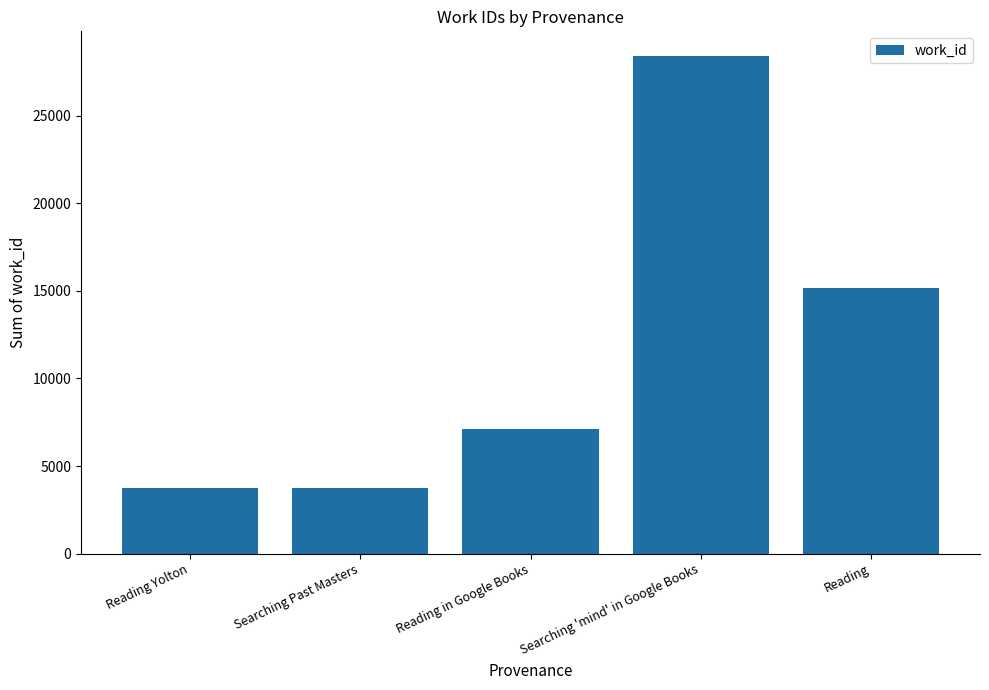

The value at Searching 'mind' in Google Books is 28388. True or false?

True